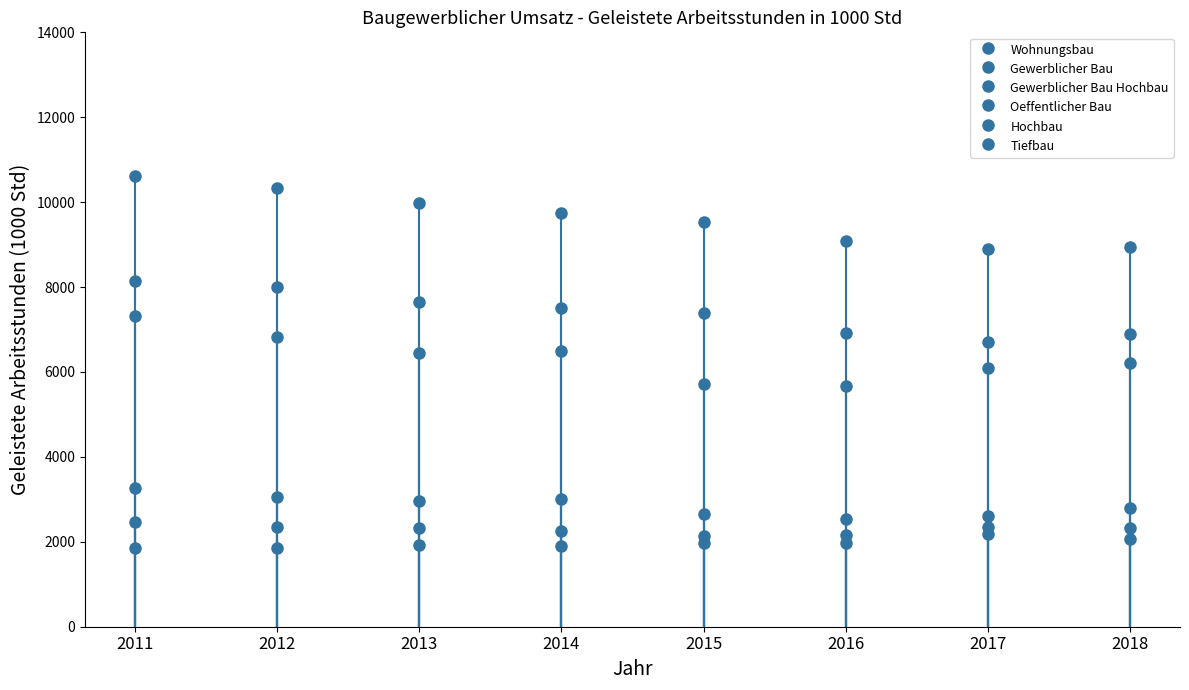

True or false: Gewerblicher Bau Hochbau has a value of 2965.1 at 2013.

True